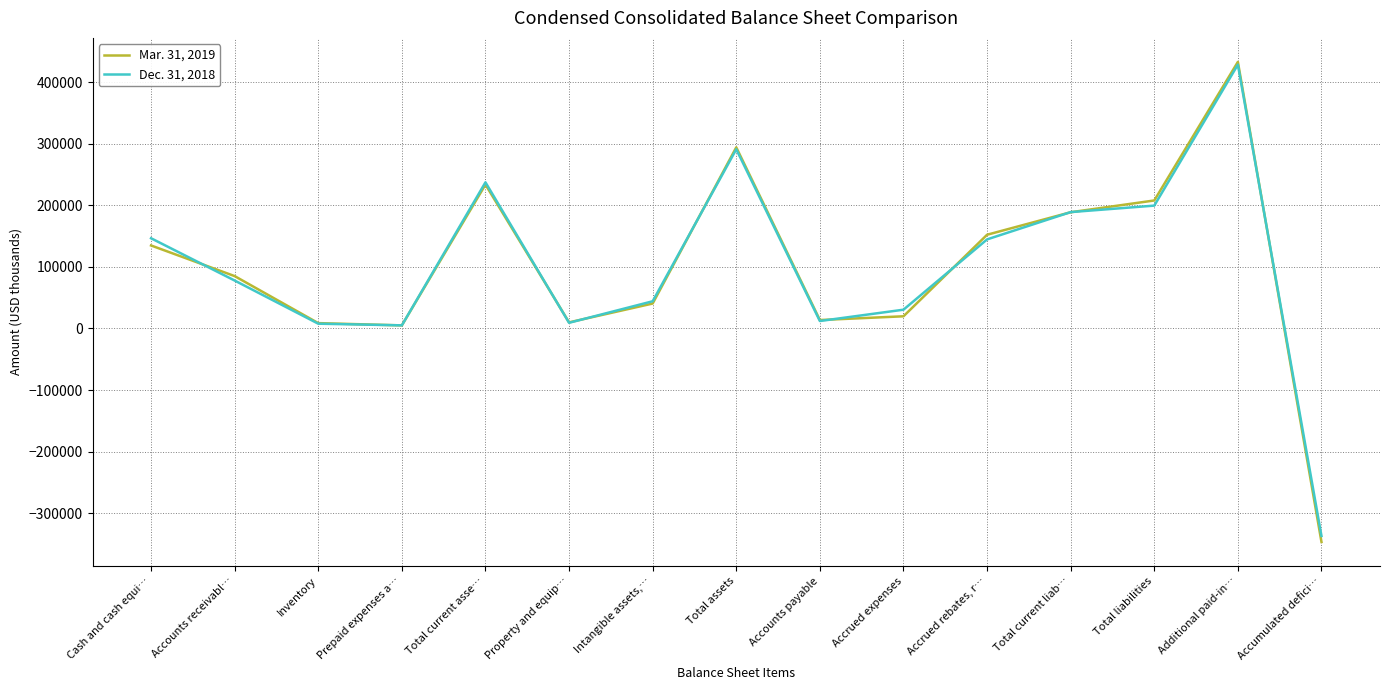

The value of Dec. 31, 2018 at Accrued expenses is 30551. True or false?

True